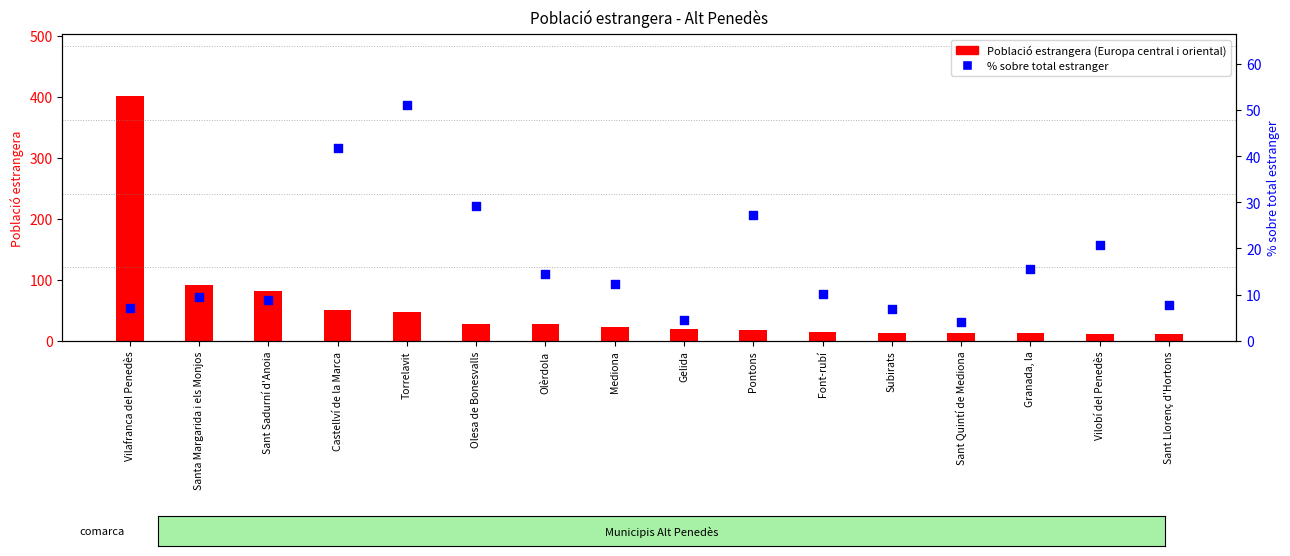

Is the value of % sobre total estranger at Castellví de la Marca greater than the value of Població estrangera (Europa central i oriental) at Sant Llorenç d'Hortons?

Yes